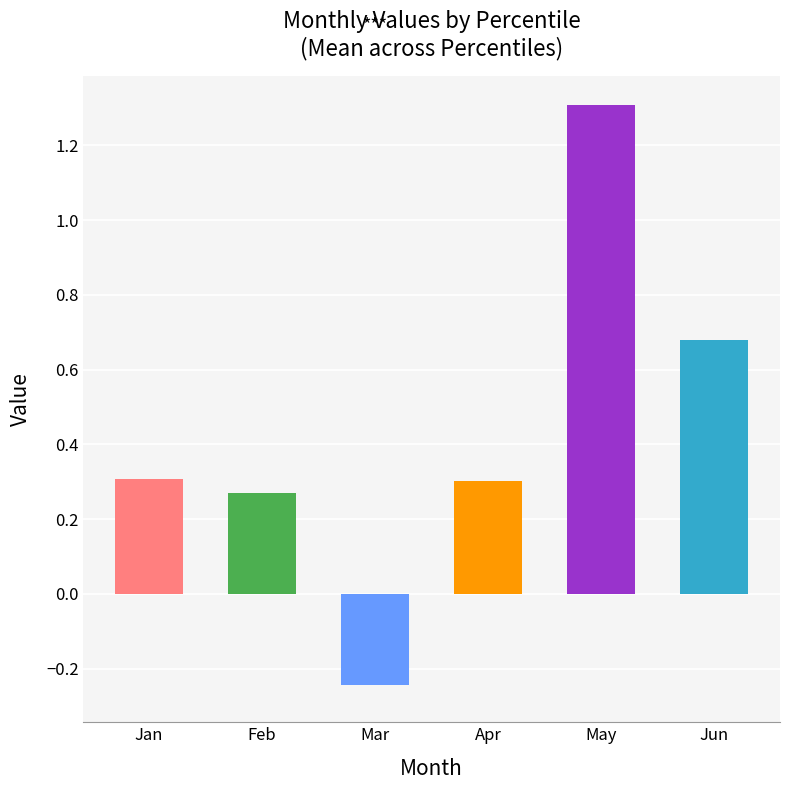

What is the sum of the Jun values at pct15 and pct95?

1.2